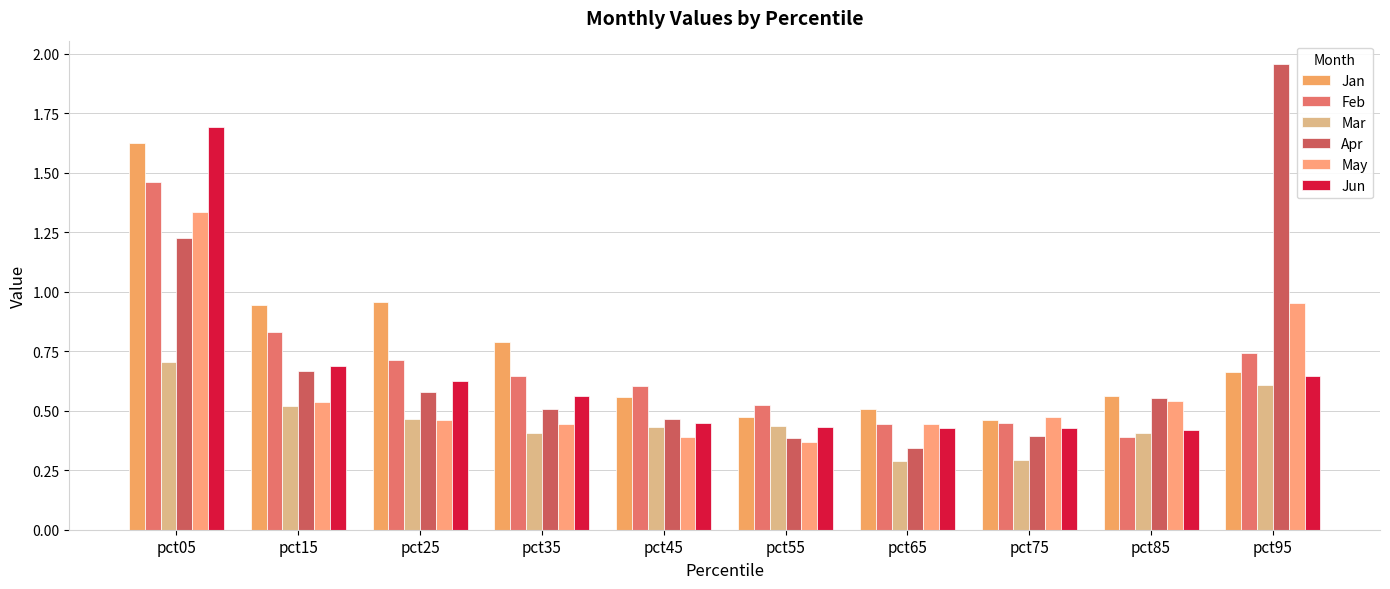

What is the approximate value of Apr at pct75?

0.4